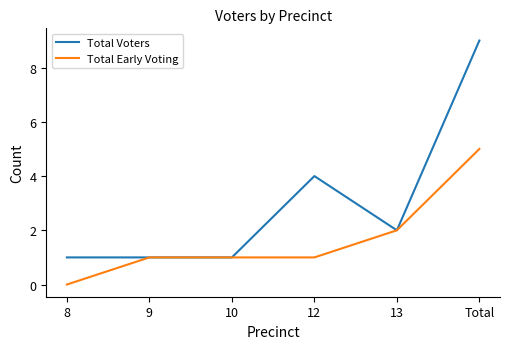

The value of Total Voters at Total is 9. True or false?

True